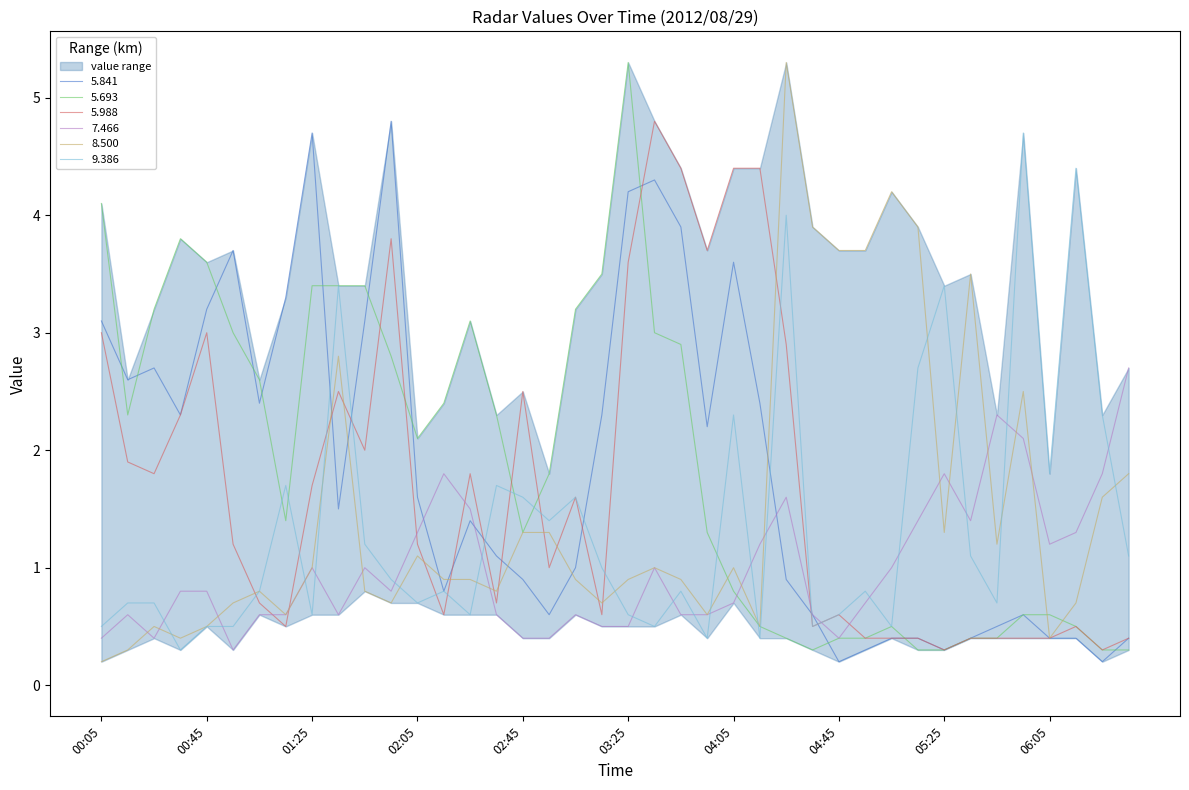

What is the value of the 5.693 point at the 15th from the left?

3.1